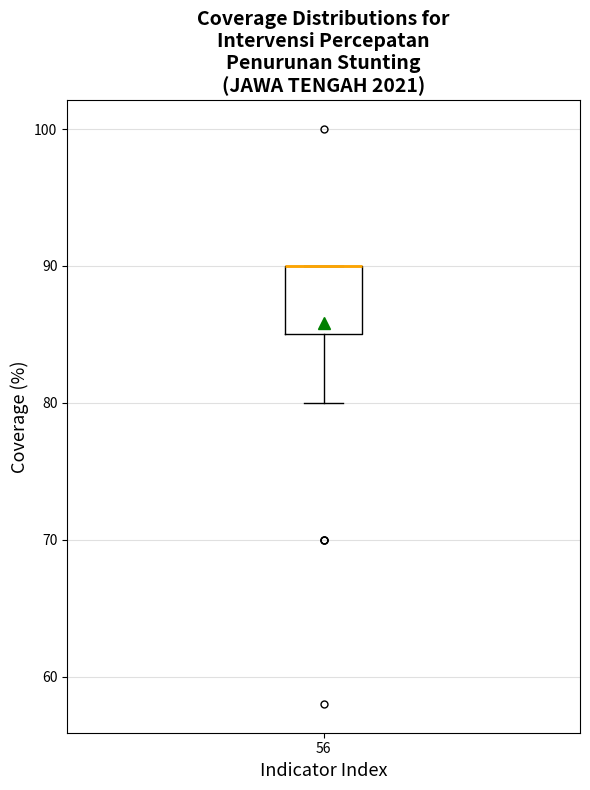

Read this box plot against the y-axis: the position of the median line, the range covered by the box, and the ends of both whiskers. The values are not printed on the chart, so give them approximately, as read against the axis.

median 90 (drawn on the box's upper edge), box 85 to 90, whiskers 80 to 90